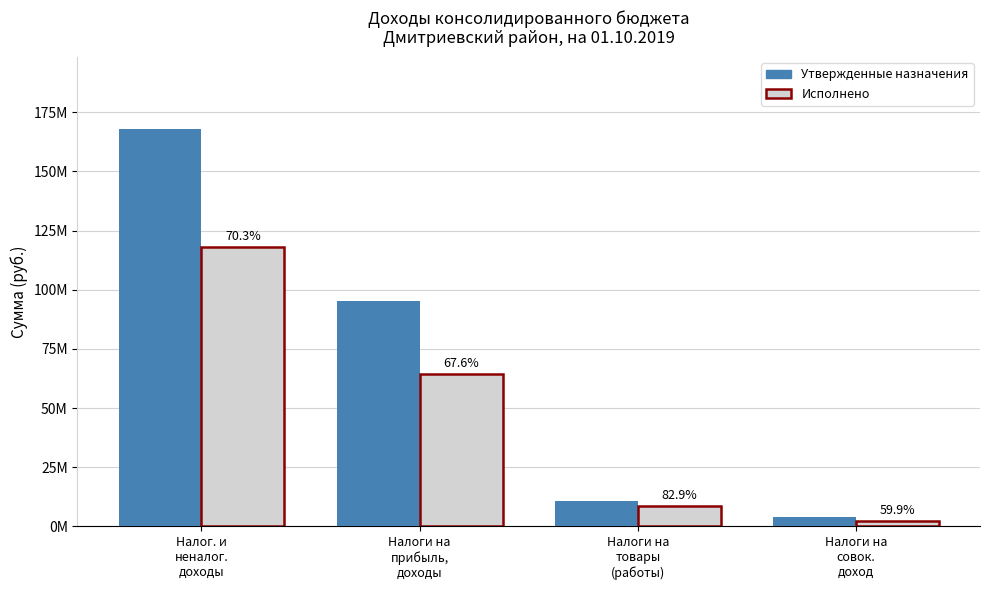

Which category has the highest value across all series?

Налог. и
неналог.
доходы